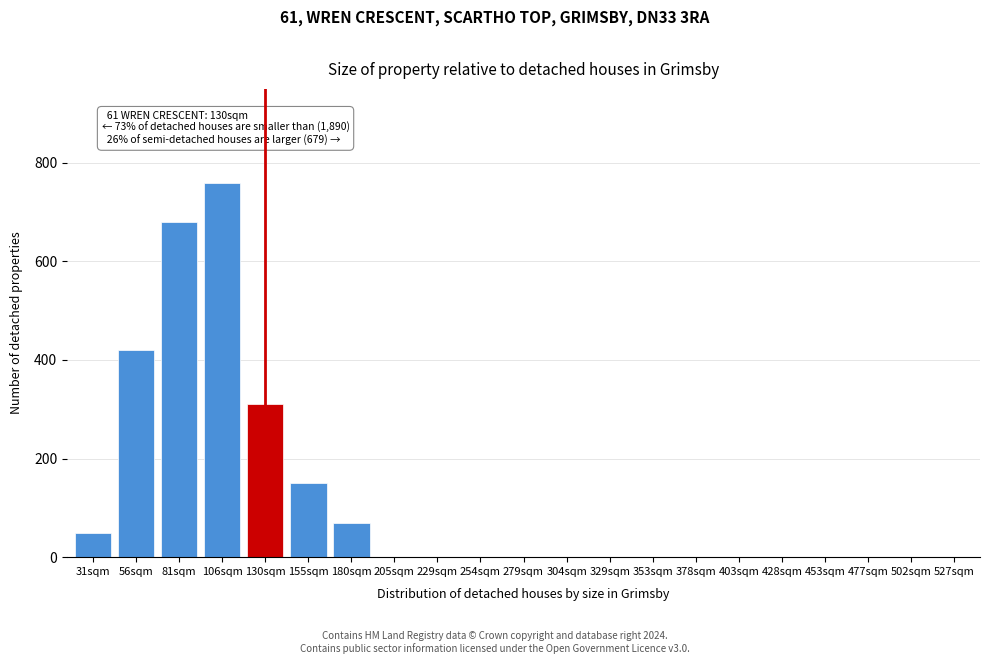

Reading left to right, what are all the values shown in this chart?

31sqm=50	56sqm=420	81sqm=680	106sqm=760	130sqm=310	155sqm=150	180sqm=70	205sqm=0	229sqm=0	254sqm=0	279sqm=0	304sqm=0	329sqm=0	353sqm=0	378sqm=0	403sqm=0	428sqm=0	453sqm=0	477sqm=0	502sqm=0	527sqm=0